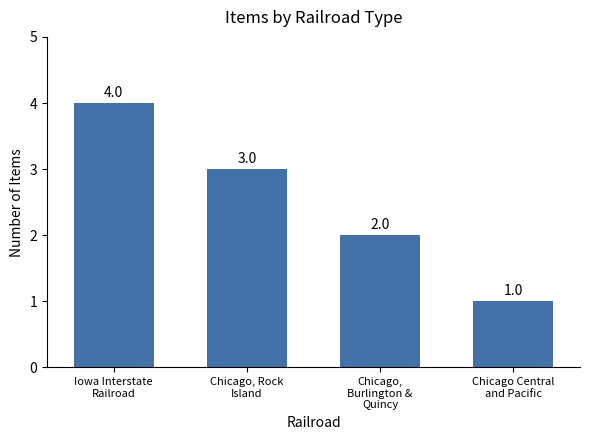

Where does the data first go above 3?

Iowa Interstate
Railroad